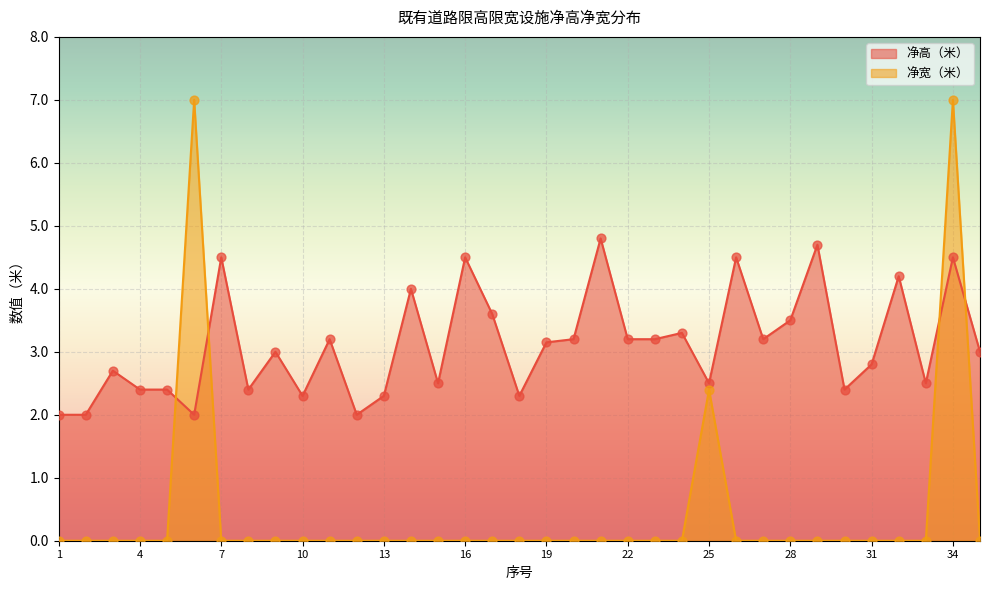

Which series reaches the maximum Y coordinate?

净宽（米）